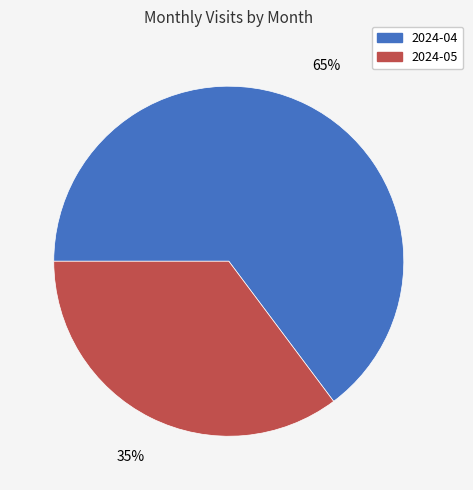

Between 2024-05 and 2024-04, which is larger?

2024-04